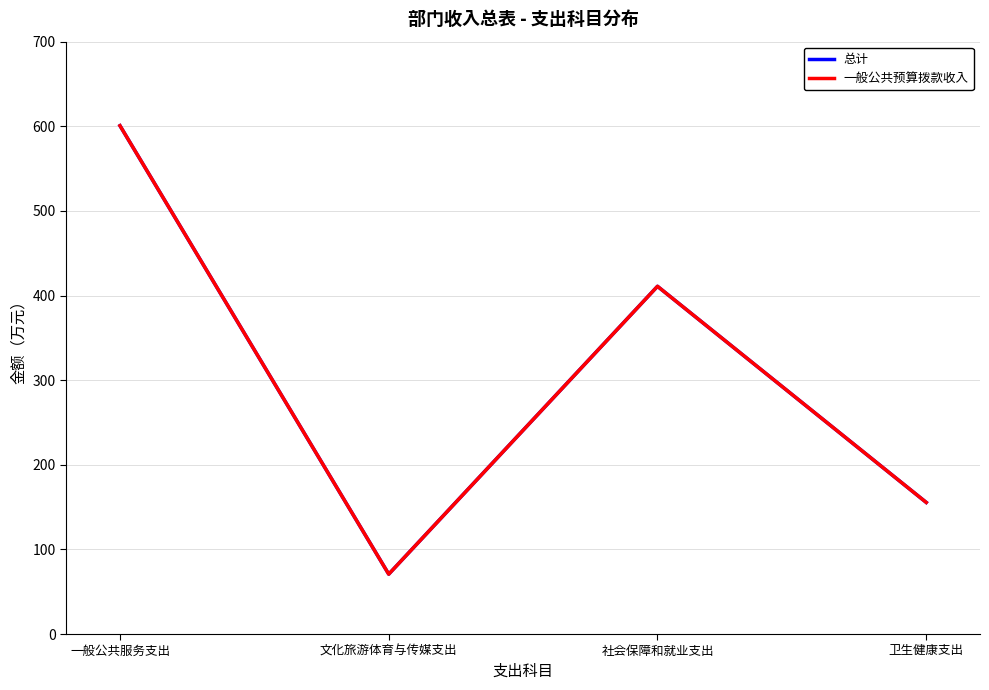

What is the value of the 一般公共预算拨款收入 point at the 4th from the left?

155.5